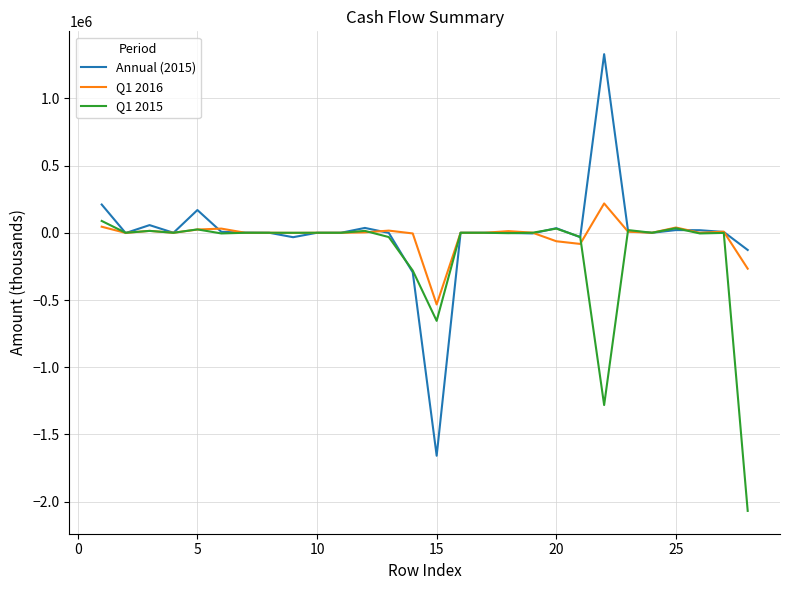

What is the smallest value displayed?

-2068000